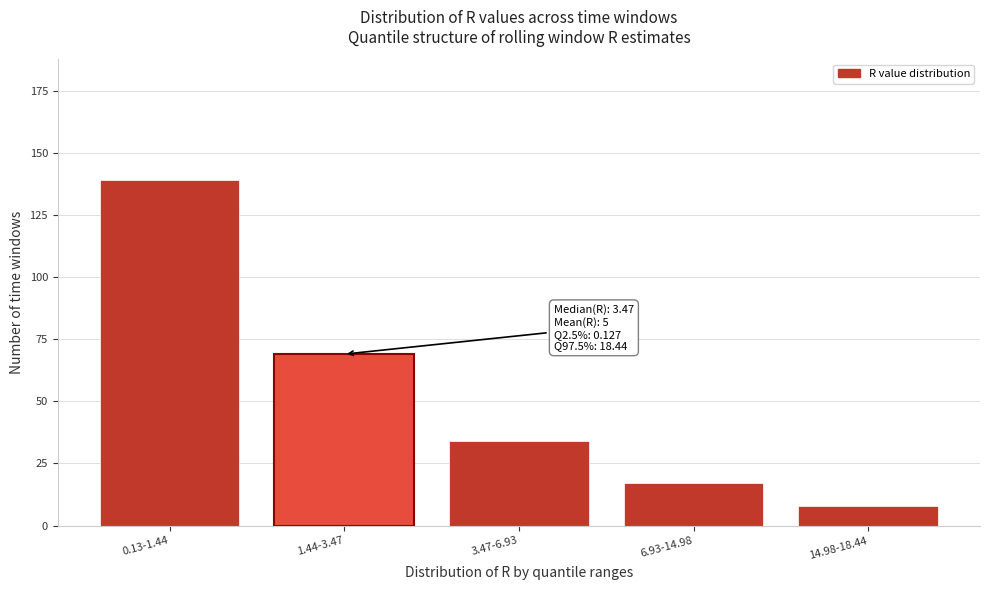

Reading left to right, list all the values displayed in this chart.

0.13-1.44=139	1.44-3.47=69	3.47-6.93=34	6.93-14.98=17	14.98-18.44=8